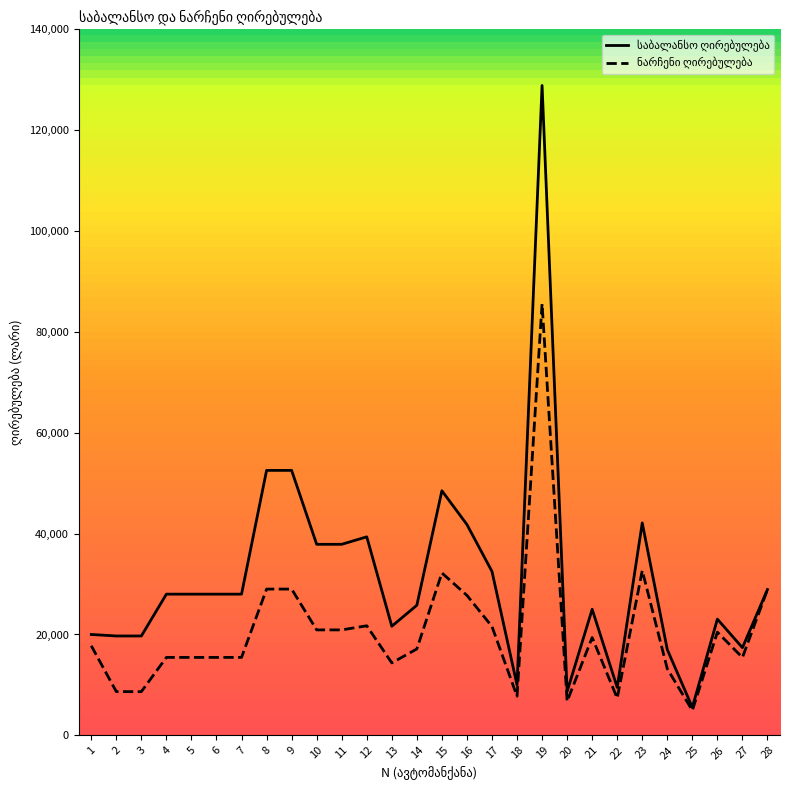

At which category is the sum across all series the highest?

19